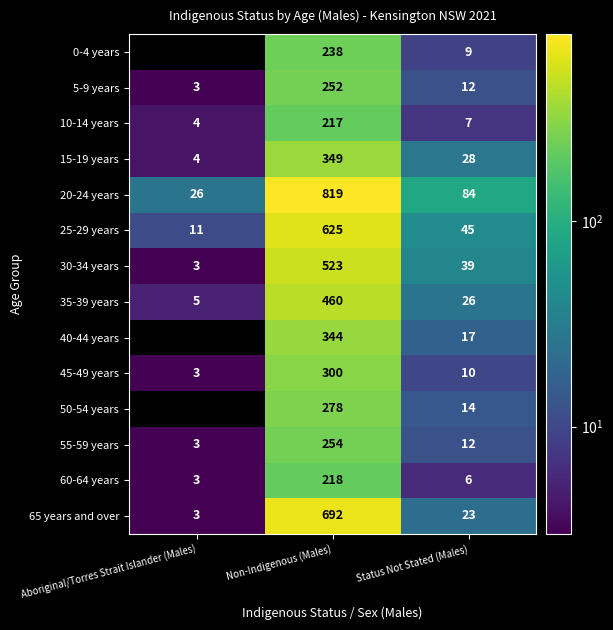

True or false: 15-19 years has a value of 533 at Non-Indigenous (Males).

False